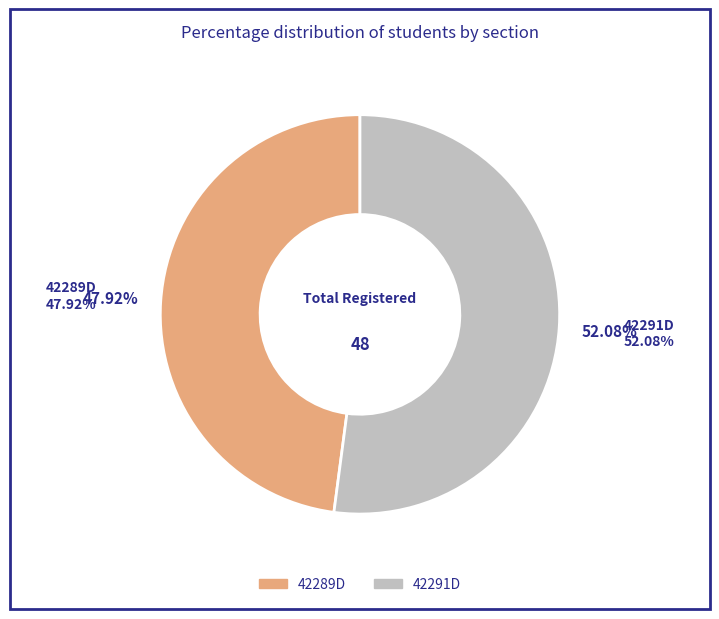

Which slice is the smallest?

42289D